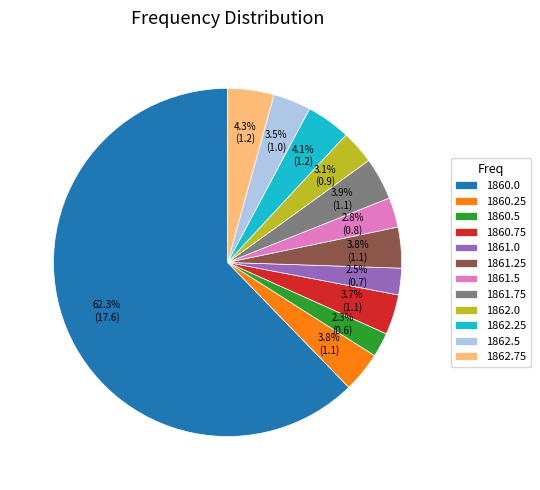

Which slice is the largest?

1860.0